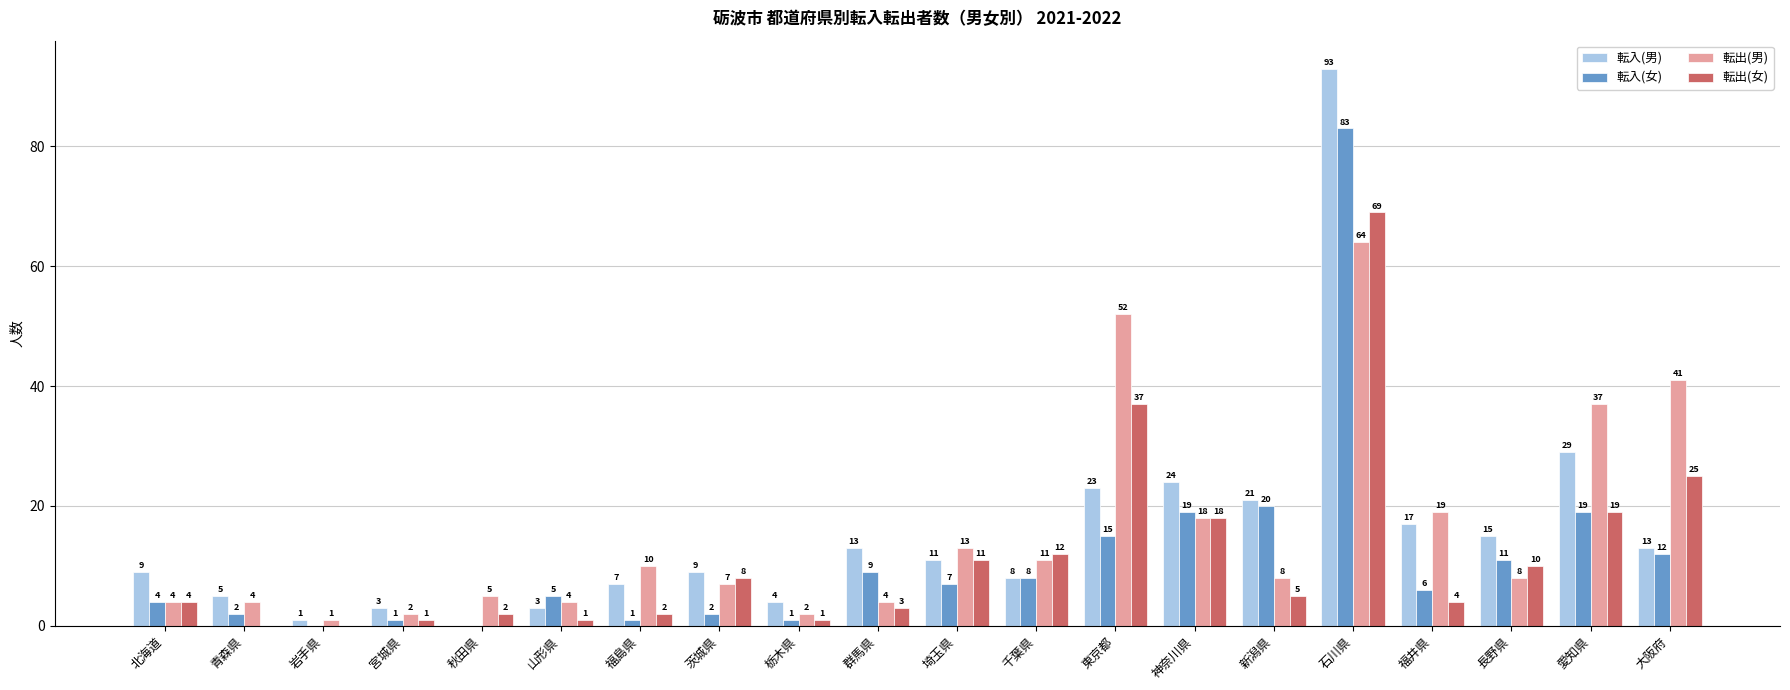

How many groups of bars are there?

20